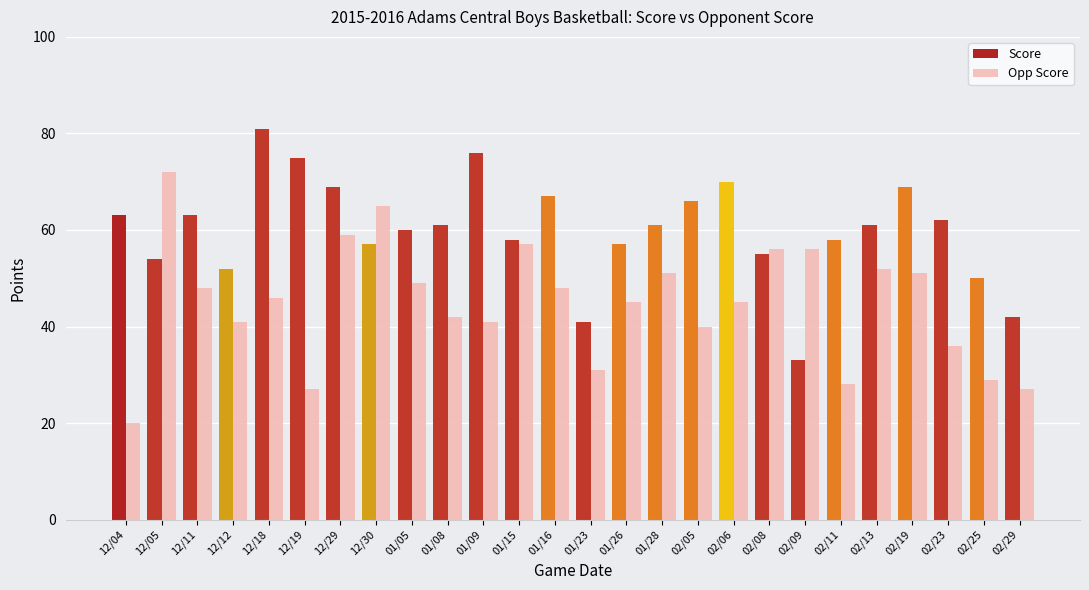

Is it true that Score equals 57 at 12/30?

True